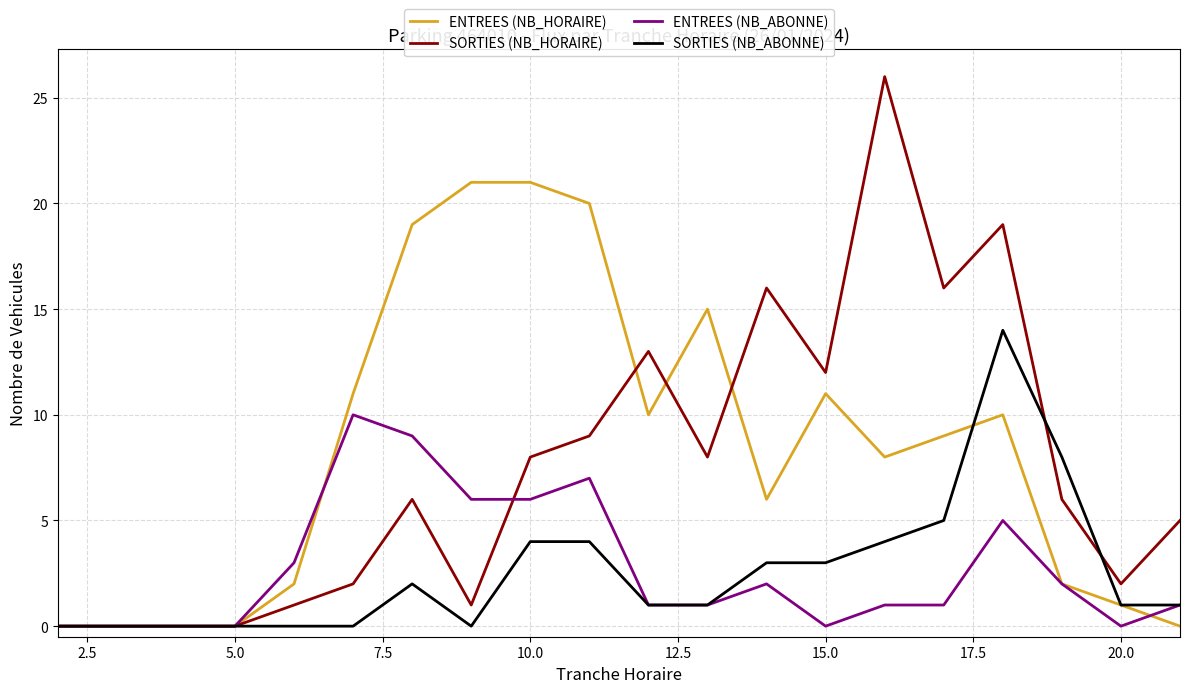

Which series has the widest spread of values?

SORTIES (NB_HORAIRE)